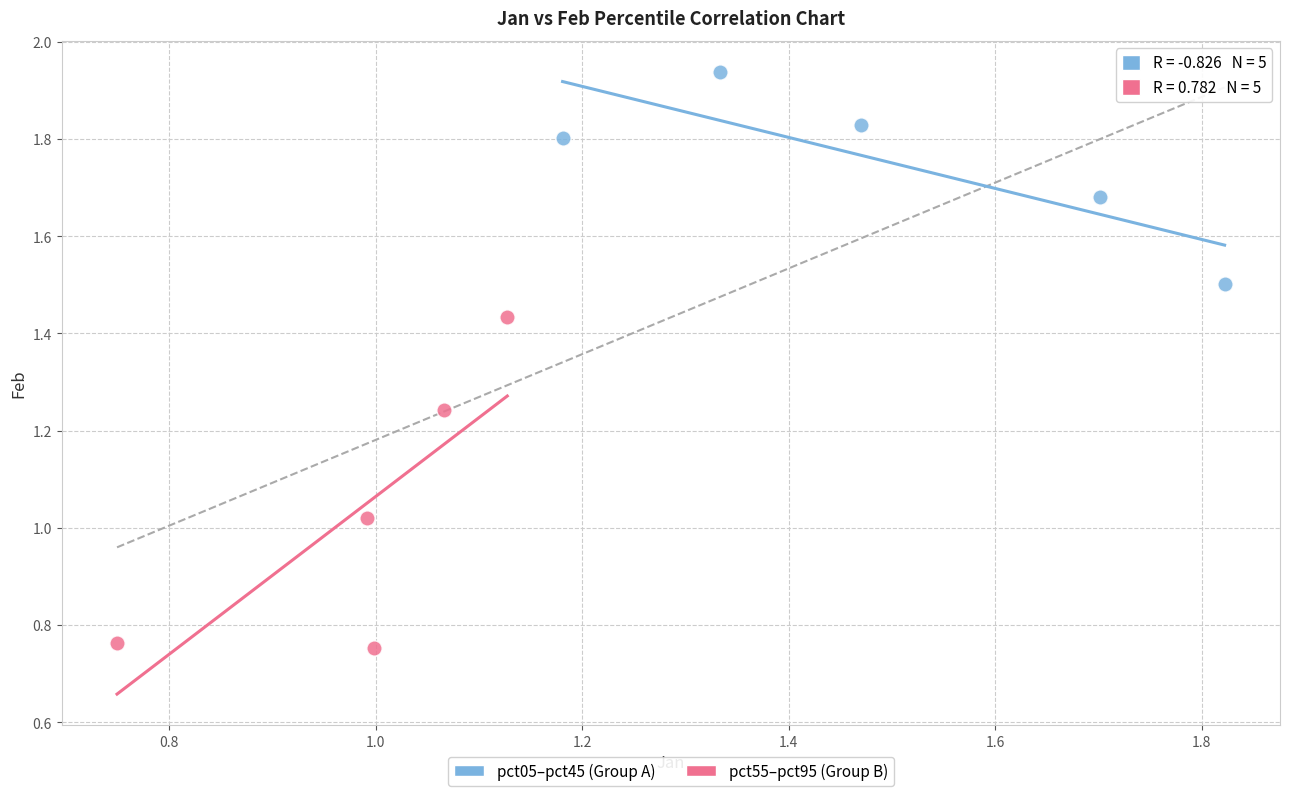

Which series reaches the maximum Y coordinate?

pct05–pct45 (Group A)